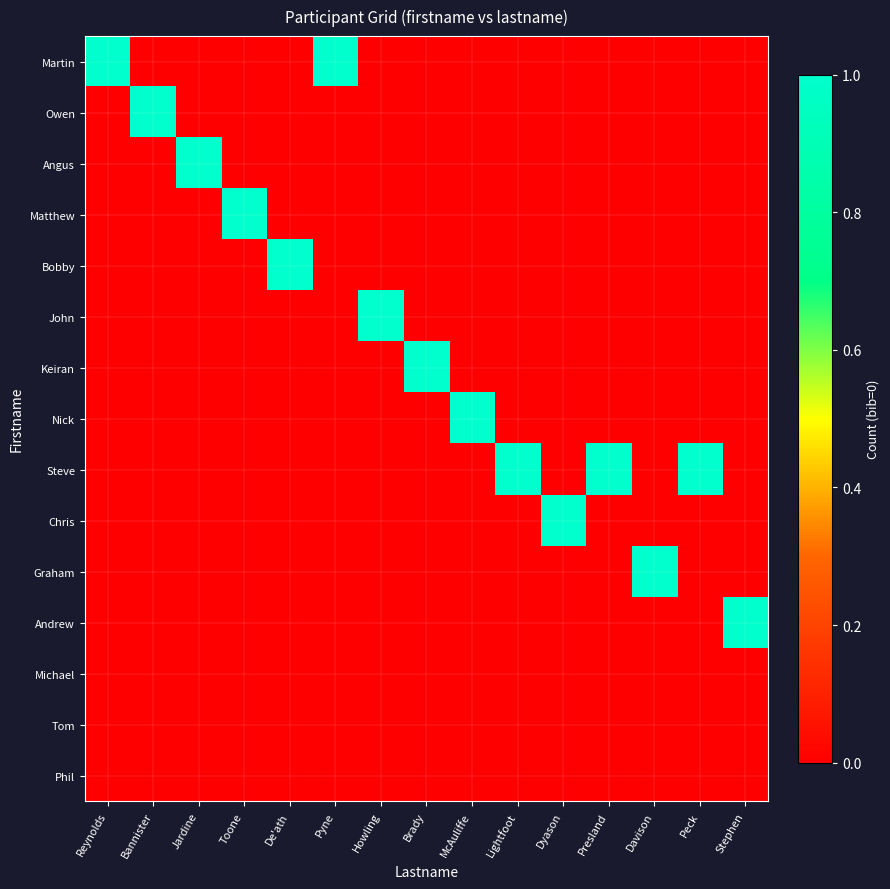

Reading left to right, transcribe all the data shown in this chart.

Martin: Reynolds=1	Bannister=0	Jardine=0	Toone=0	De'ath=0	Pyne=1	Howling=0	Brady=0	McAuliffe=0	Lightfoot=0	Dyason=0	Presland=0	Davison=0	Peck=0	Stephen=0
Owen: Reynolds=0	Bannister=1	Jardine=0	Toone=0	De'ath=0	Pyne=0	Howling=0	Brady=0	McAuliffe=0	Lightfoot=0	Dyason=0	Presland=0	Davison=0	Peck=0	Stephen=0
Angus: Reynolds=0	Bannister=0	Jardine=1	Toone=0	De'ath=0	Pyne=0	Howling=0	Brady=0	McAuliffe=0	Lightfoot=0	Dyason=0	Presland=0	Davison=0	Peck=0	Stephen=0
Matthew: Reynolds=0	Bannister=0	Jardine=0	Toone=1	De'ath=0	Pyne=0	Howling=0	Brady=0	McAuliffe=0	Lightfoot=0	Dyason=0	Presland=0	Davison=0	Peck=0	Stephen=0
Bobby: Reynolds=0	Bannister=0	Jardine=0	Toone=0	De'ath=1	Pyne=0	Howling=0	Brady=0	McAuliffe=0	Lightfoot=0	Dyason=0	Presland=0	Davison=0	Peck=0	Stephen=0
John: Reynolds=0	Bannister=0	Jardine=0	Toone=0	De'ath=0	Pyne=0	Howling=1	Brady=0	McAuliffe=0	Lightfoot=0	Dyason=0	Presland=0	Davison=0	Peck=0	Stephen=0
Keiran: Reynolds=0	Bannister=0	Jardine=0	Toone=0	De'ath=0	Pyne=0	Howling=0	Brady=1	McAuliffe=0	Lightfoot=0	Dyason=0	Presland=0	Davison=0	Peck=0	Stephen=0
Nick: Reynolds=0	Bannister=0	Jardine=0	Toone=0	De'ath=0	Pyne=0	Howling=0	Brady=0	McAuliffe=1	Lightfoot=0	Dyason=0	Presland=0	Davison=0	Peck=0	Stephen=0
Steve: Reynolds=0	Bannister=0	Jardine=0	Toone=0	De'ath=0	Pyne=0	Howling=0	Brady=0	McAuliffe=0	Lightfoot=1	Dyason=0	Presland=1	Davison=0	Peck=1	Stephen=0
Chris: Reynolds=0	Bannister=0	Jardine=0	Toone=0	De'ath=0	Pyne=0	Howling=0	Brady=0	McAuliffe=0	Lightfoot=0	Dyason=1	Presland=0	Davison=0	Peck=0	Stephen=0
Graham: Reynolds=0	Bannister=0	Jardine=0	Toone=0	De'ath=0	Pyne=0	Howling=0	Brady=0	McAuliffe=0	Lightfoot=0	Dyason=0	Presland=0	Davison=1	Peck=0	Stephen=0
Andrew: Reynolds=0	Bannister=0	Jardine=0	Toone=0	De'ath=0	Pyne=0	Howling=0	Brady=0	McAuliffe=0	Lightfoot=0	Dyason=0	Presland=0	Davison=0	Peck=0	Stephen=1
Michael: Reynolds=0	Bannister=0	Jardine=0	Toone=0	De'ath=0	Pyne=0	Howling=0	Brady=0	McAuliffe=0	Lightfoot=0	Dyason=0	Presland=0	Davison=0	Peck=0	Stephen=0
Tom: Reynolds=0	Bannister=0	Jardine=0	Toone=0	De'ath=0	Pyne=0	Howling=0	Brady=0	McAuliffe=0	Lightfoot=0	Dyason=0	Presland=0	Davison=0	Peck=0	Stephen=0
Phil: Reynolds=0	Bannister=0	Jardine=0	Toone=0	De'ath=0	Pyne=0	Howling=0	Brady=0	McAuliffe=0	Lightfoot=0	Dyason=0	Presland=0	Davison=0	Peck=0	Stephen=0